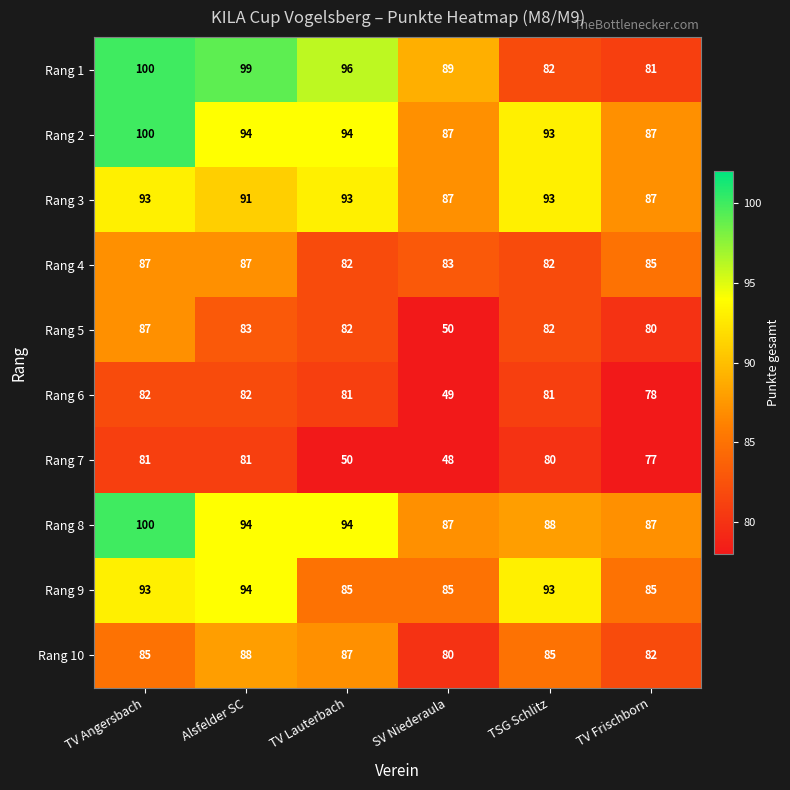

Where is Rang 2 nearest to the value 93?

TSG Schlitz